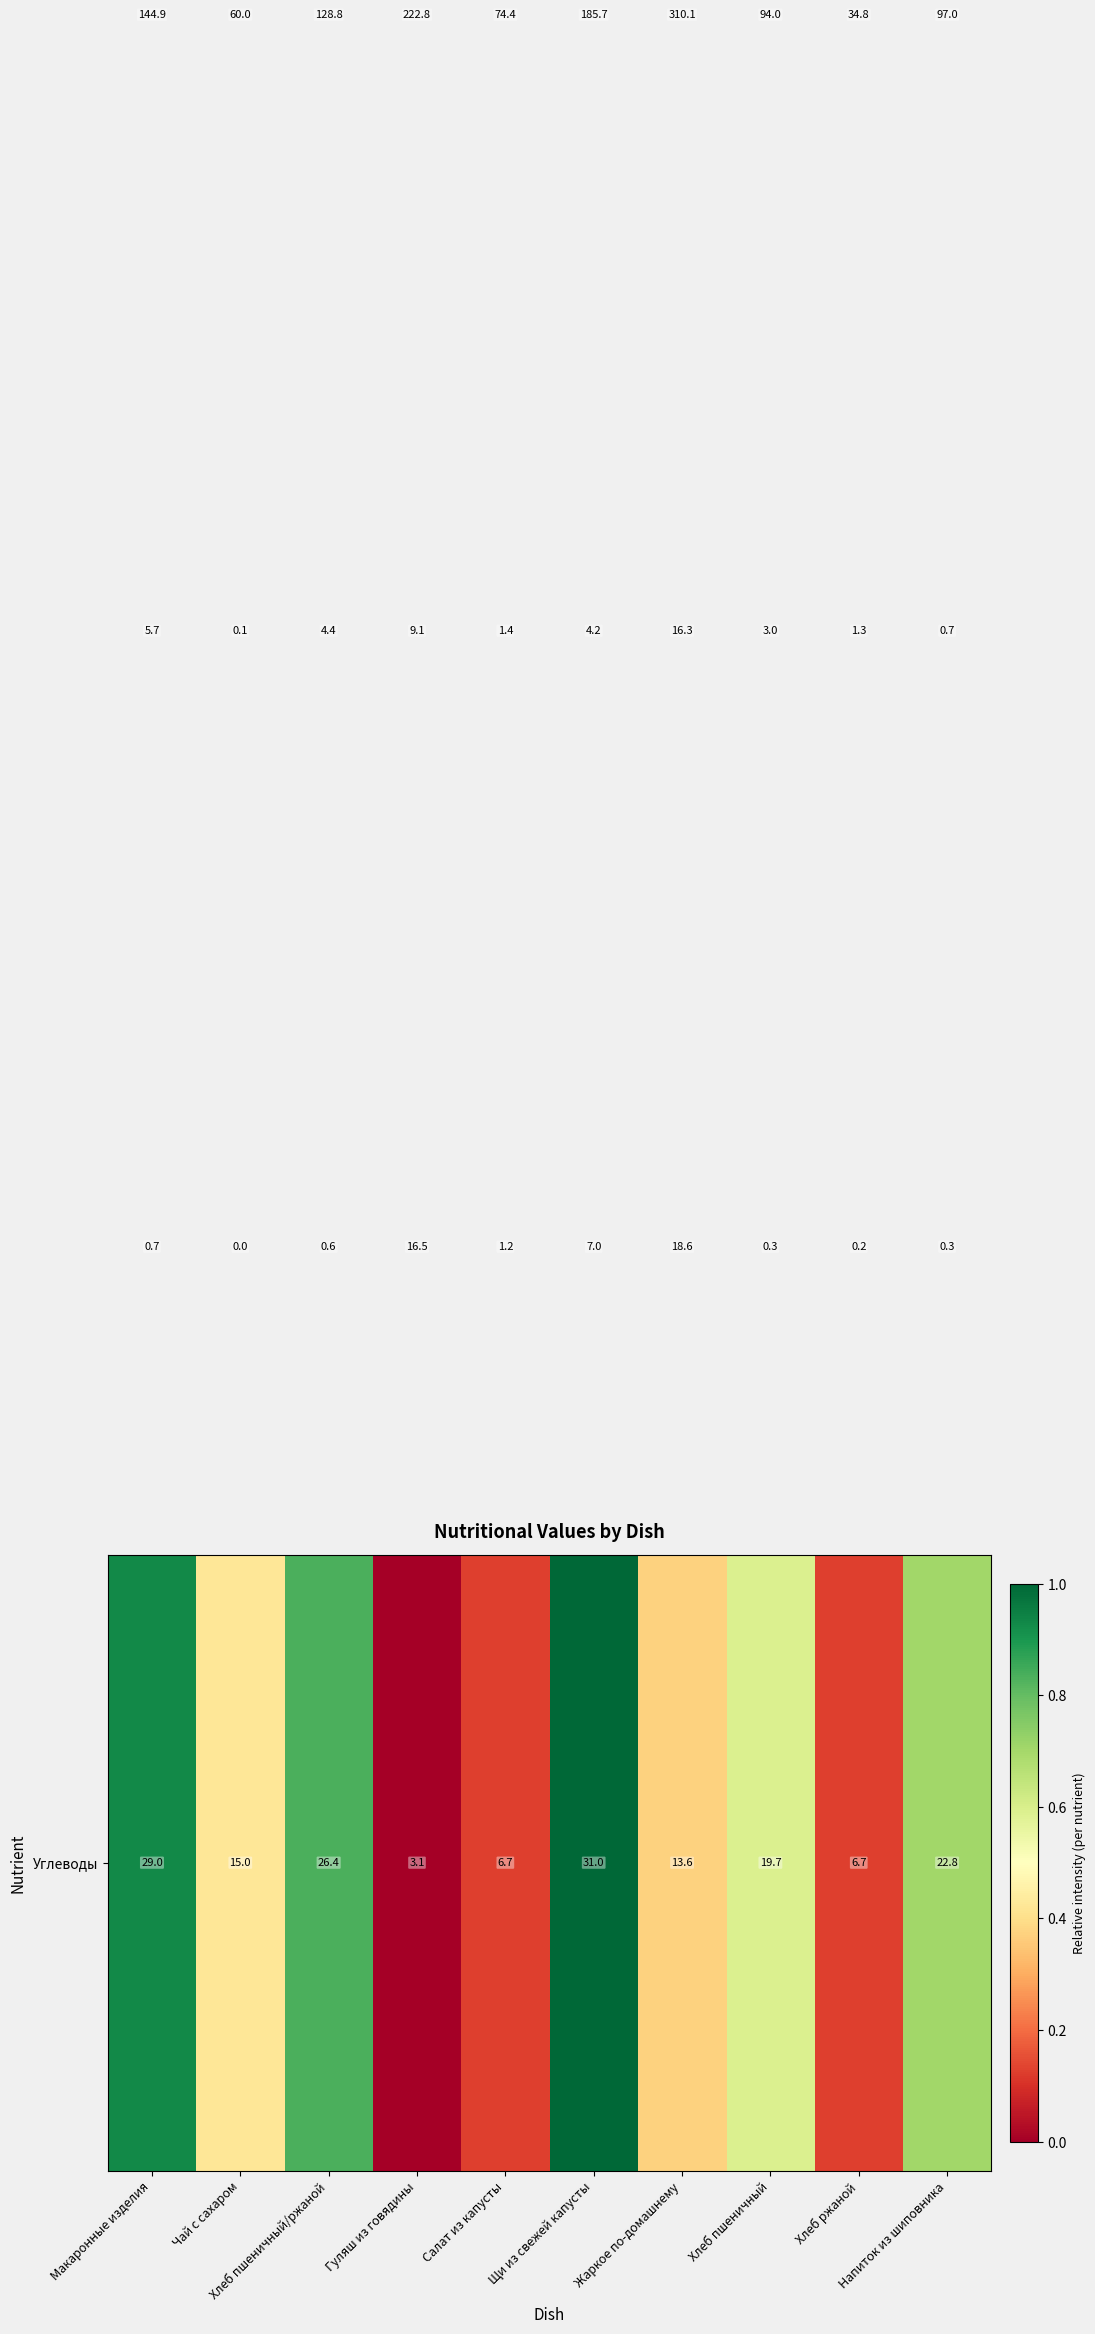

What is the spread (max minus min) of values at Салат из капусты?

73.2